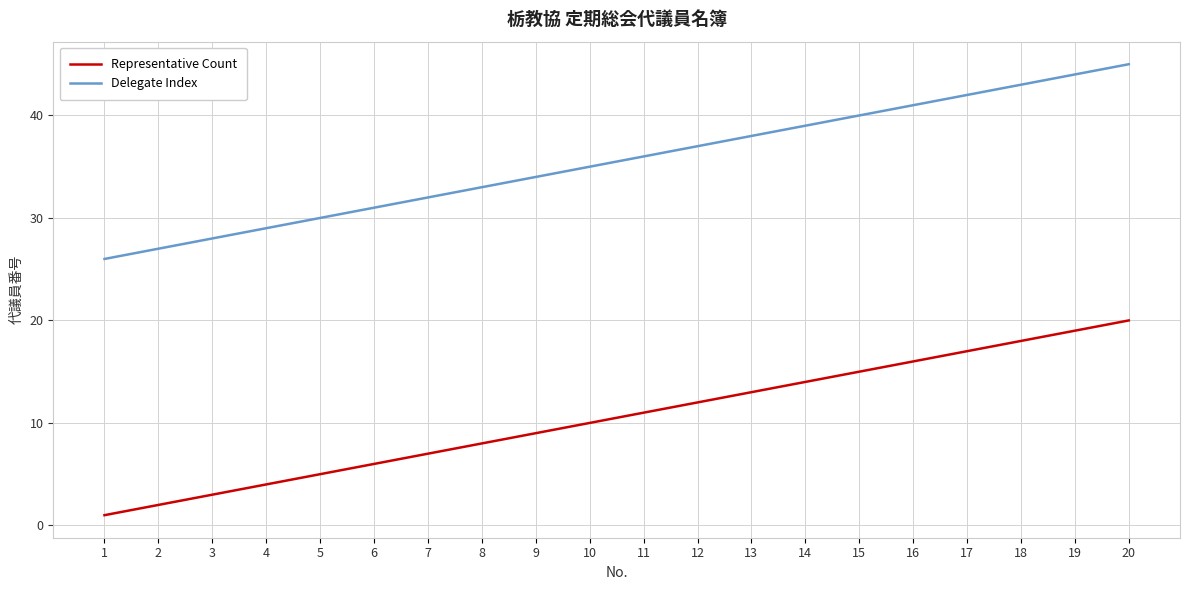

List the labels in order of Representative Count value, smallest first.

1, 2, 3, 4, 5, 6, 7, 8, 9, 10, 11, 12, 13, 14, 15, 16, 17, 18, 19, 20